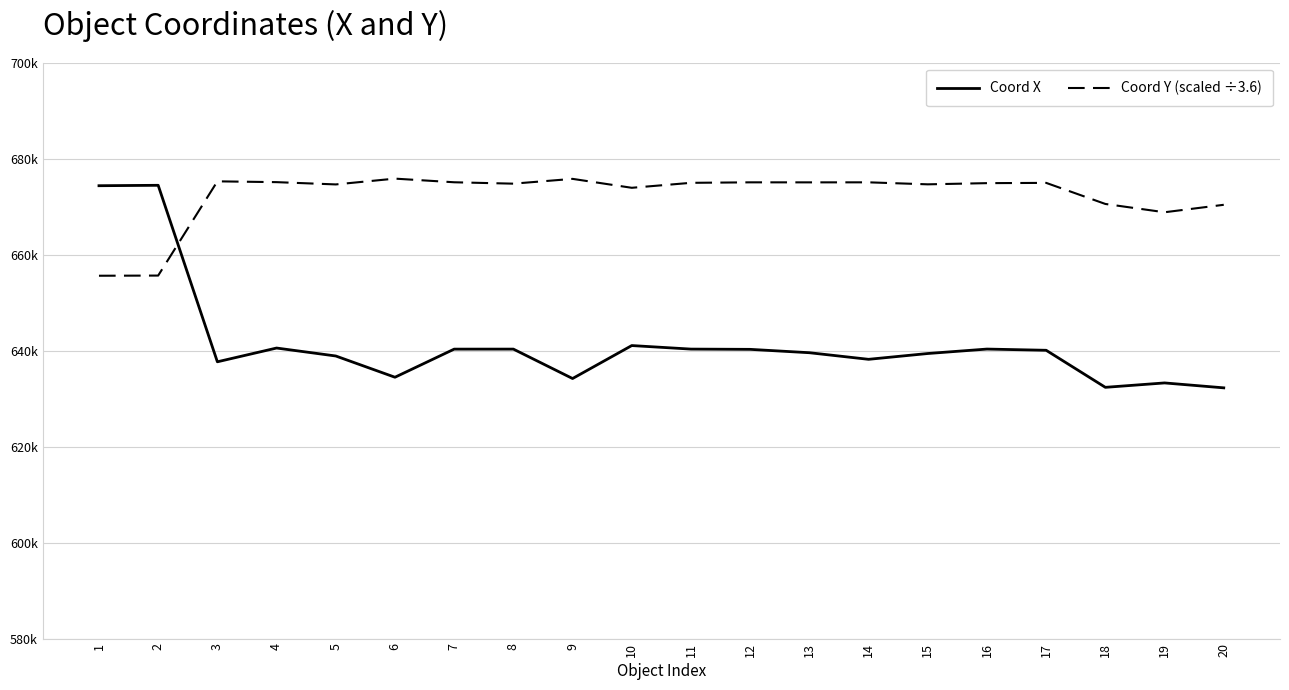

List the series in order of their peak value, highest first.

Coord Y (scaled ÷3.6), Coord X